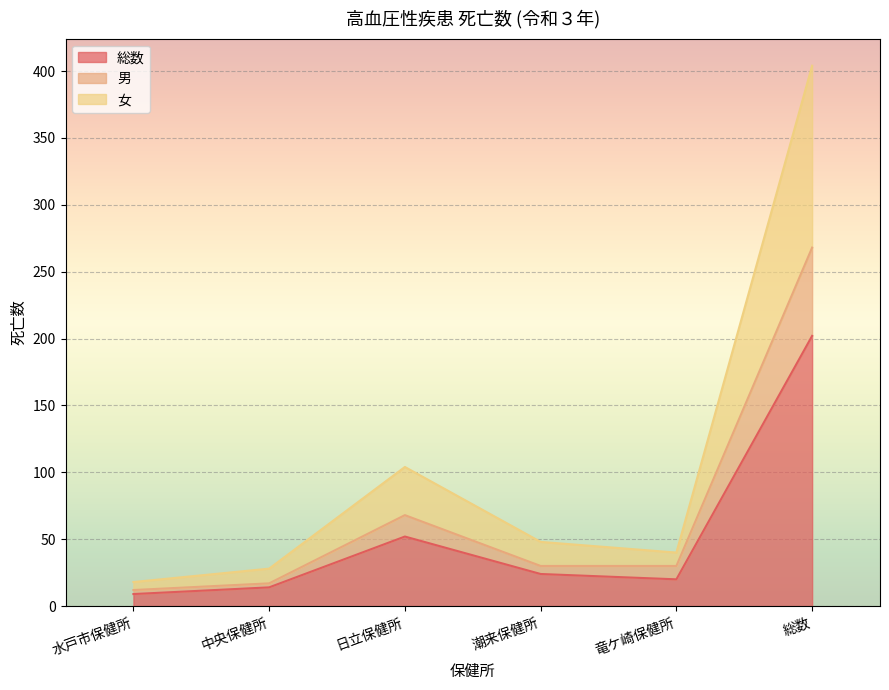

Rank the series at 日立保健所 from lowest to highest value.

総数, 男, 女